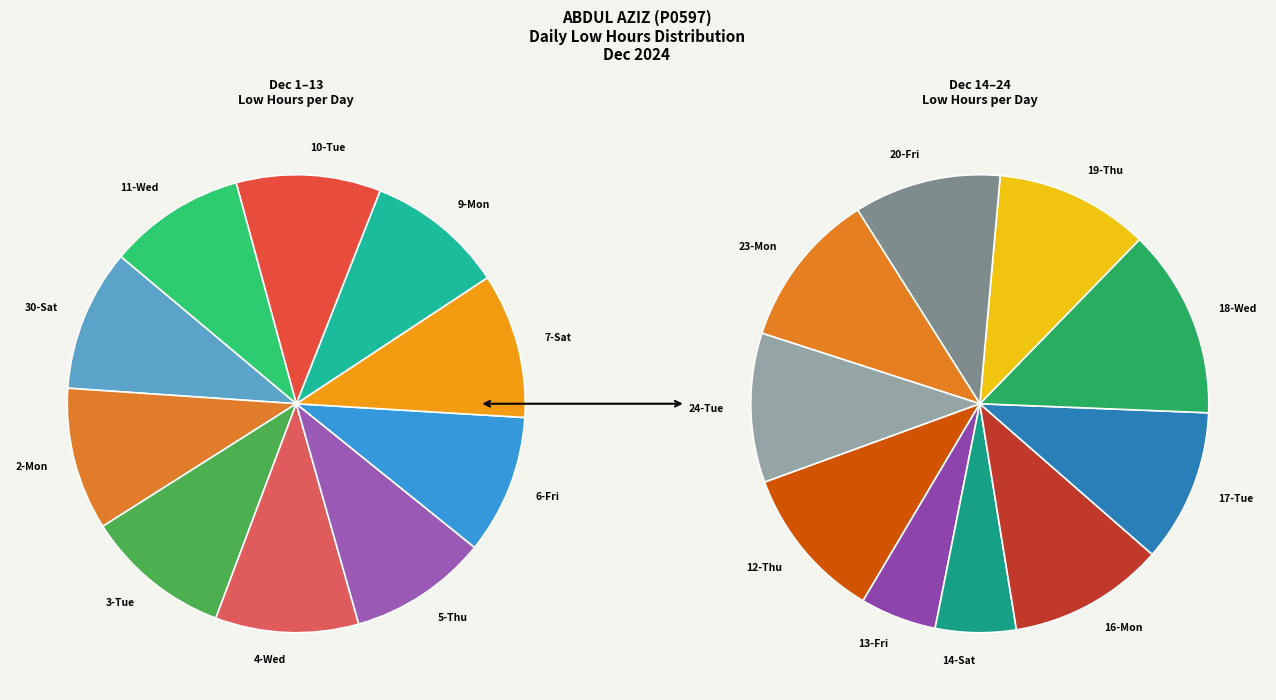

How many segments does this pie chart have?

20